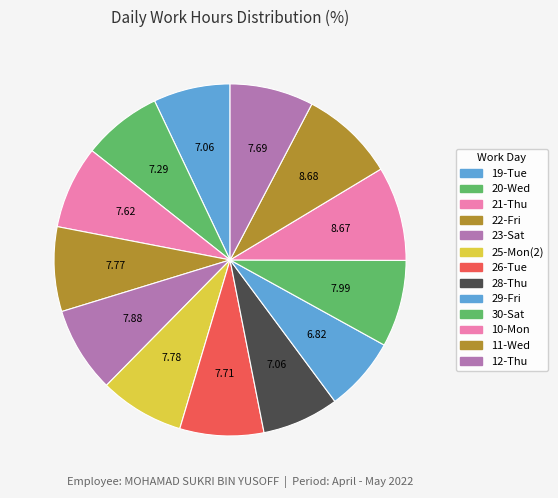

Which has a higher value, 12-Thu or 23-Sat?

23-Sat